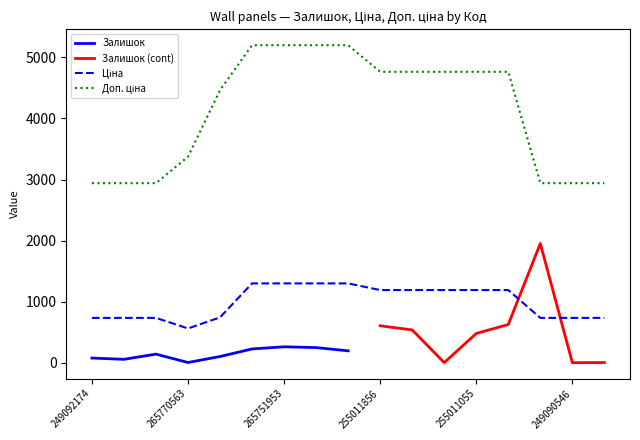

What position from the right is 265751953?

11